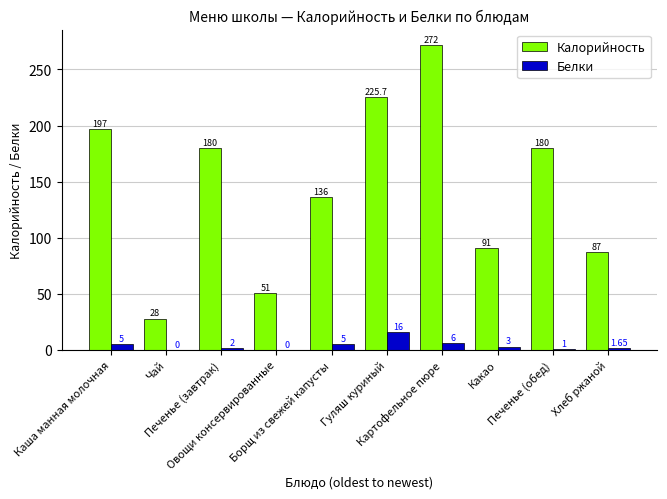

Reading left to right, what are all the values shown in this chart?

Калорийность: 197.0	28.0	180.0	51.0	136.0	225.7	272.0	91.0	180.0	87.0
Белки: 5.0	0.0	2.0	0.0	5.0	16.0	6.0	3.0	1.0	1.6